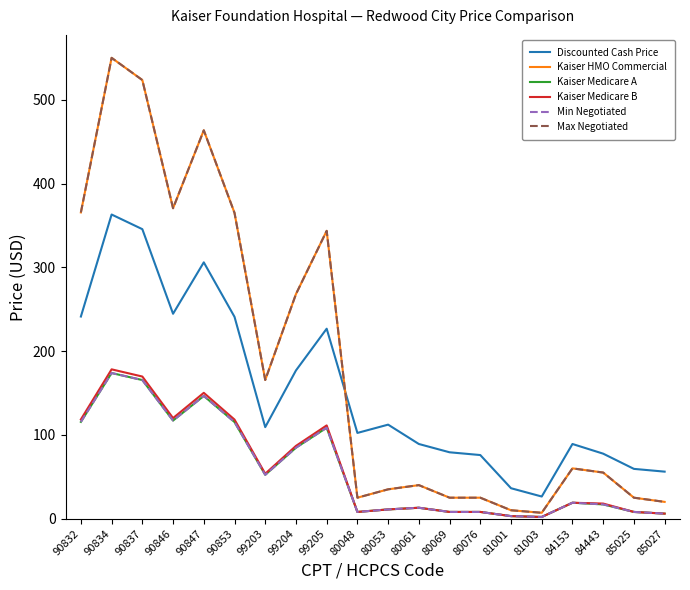

What is the label of the 12th point from the left?

80061